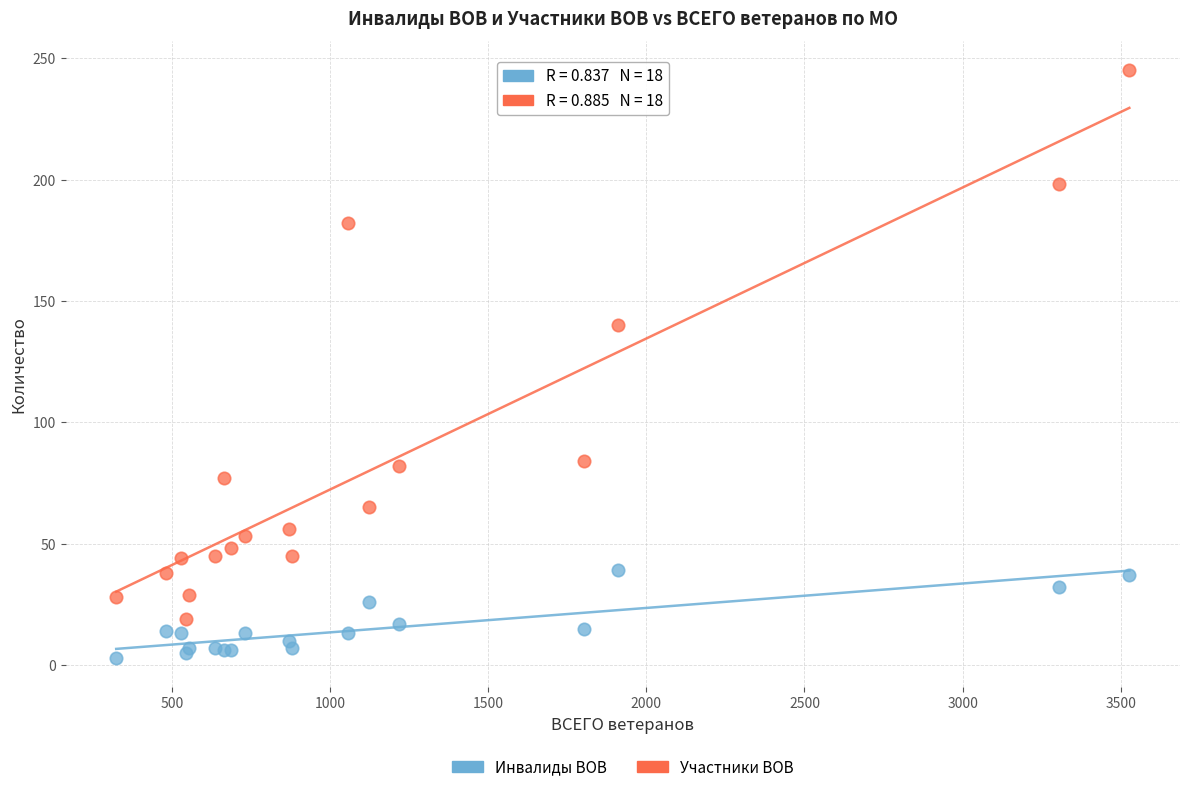

Which series reaches the minimum Y coordinate?

Инвалиды ВОВ